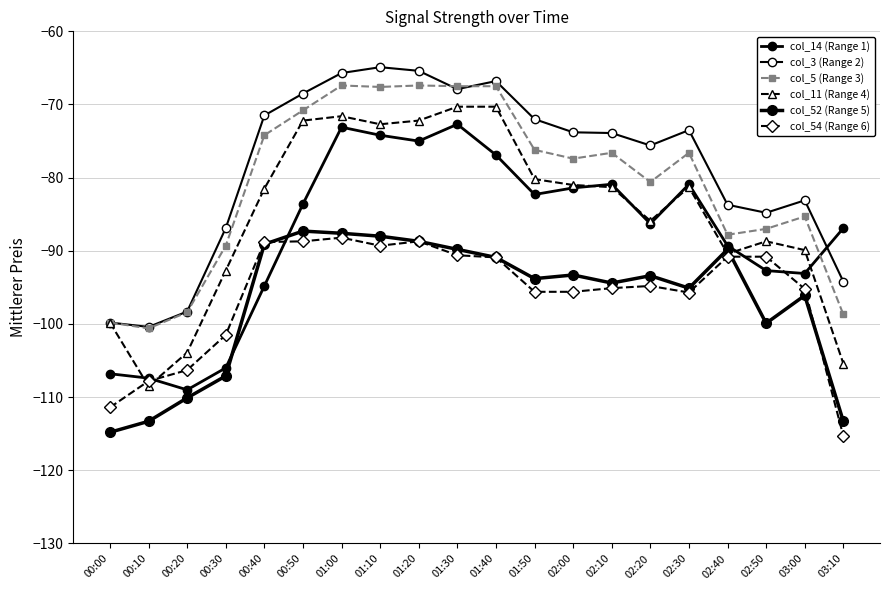

How many values in the col_54 (Range 6) series exceed -94?

9